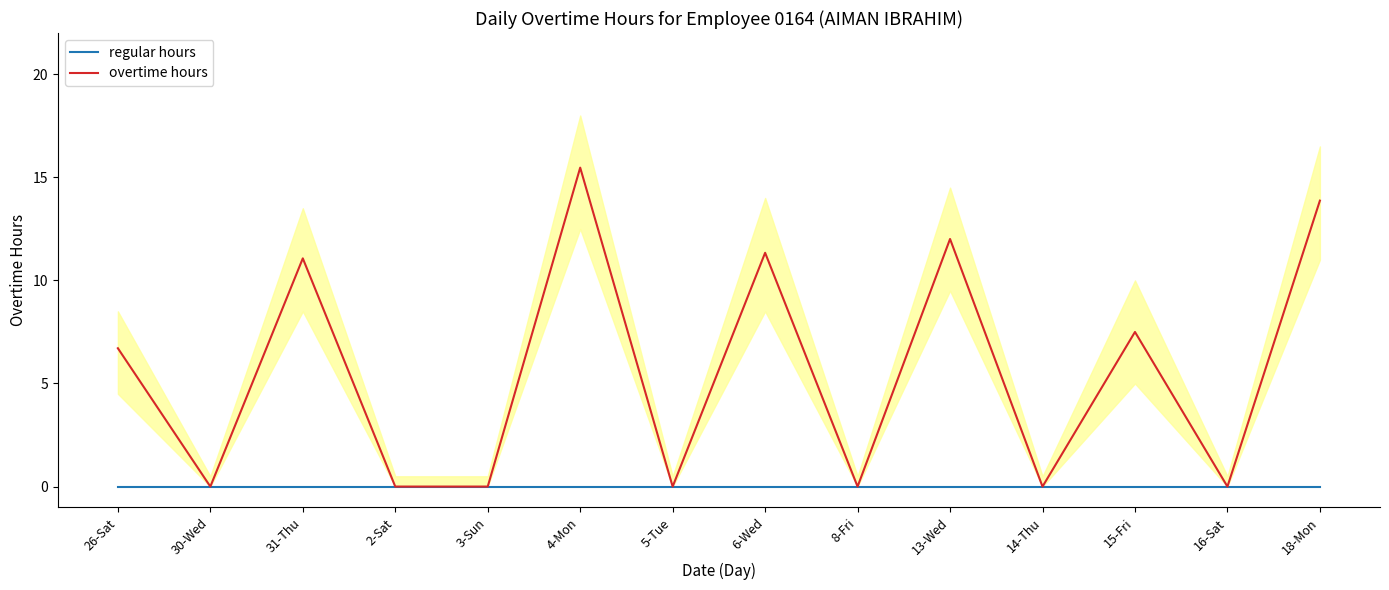

What is the maximum value shown in the chart?

15.5